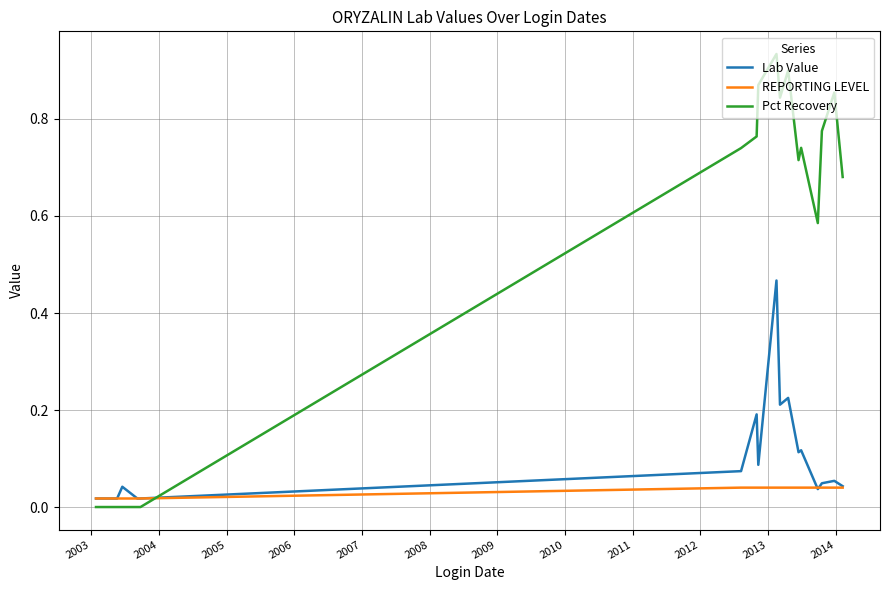

Which series has the largest total across all categories?

Pct Recovery